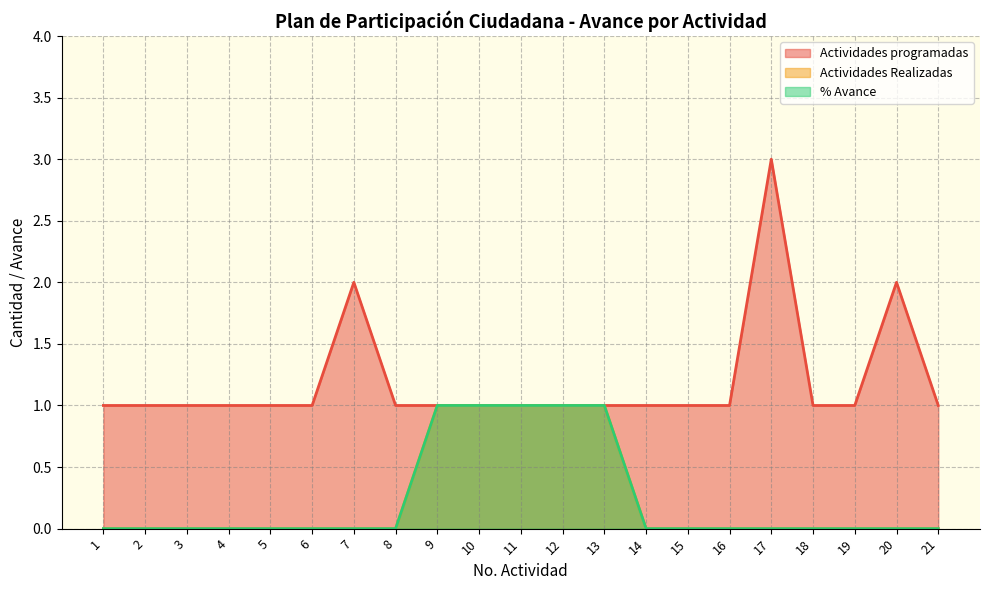

Is it true that Actividades programadas equals 1 at 5?

True